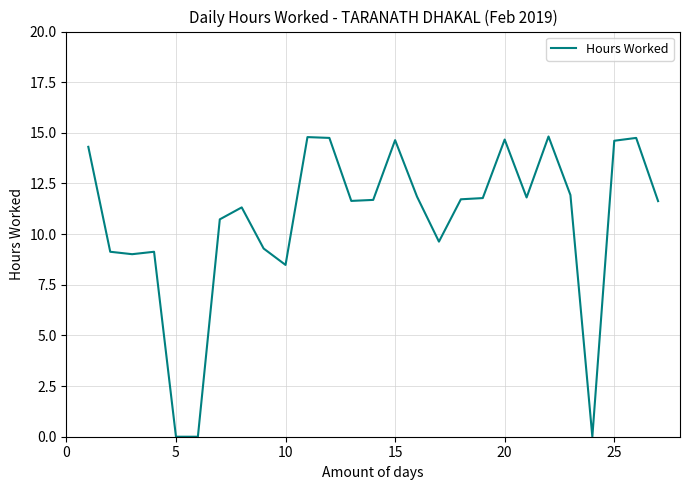

What is the maximum value shown in the chart?

14.8